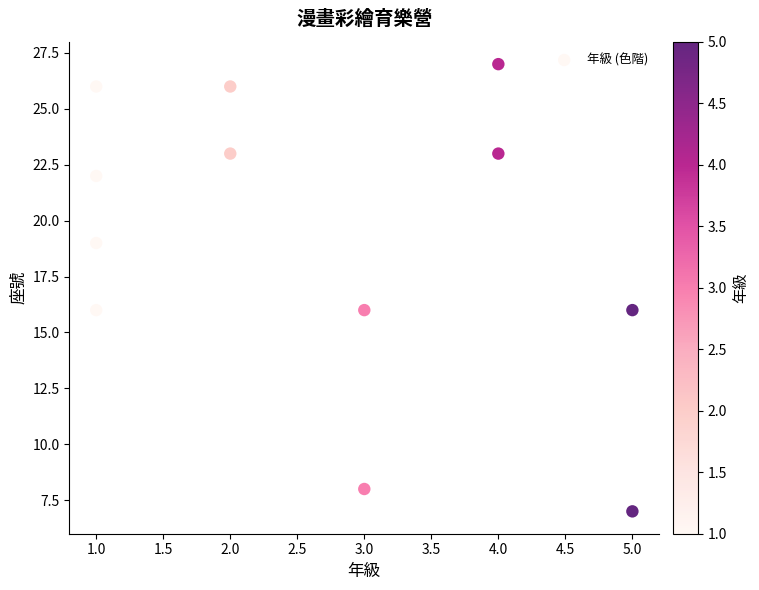

What is the average X value?

3